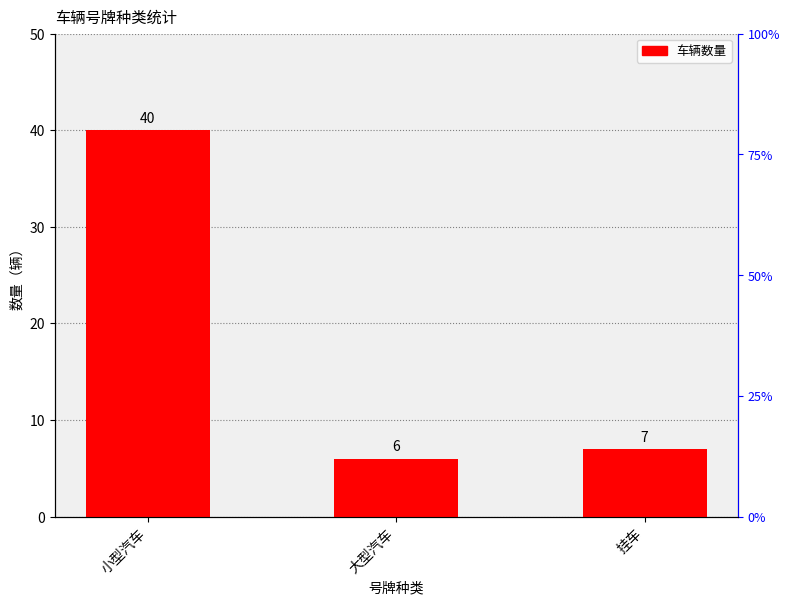

At which category does the chart reach its peak across all series?

小型汽车